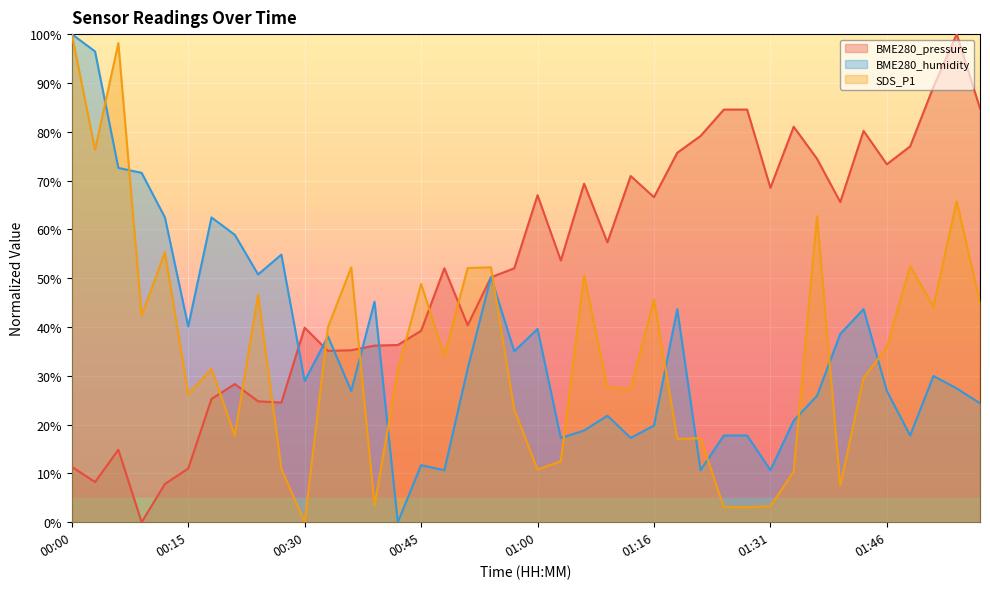

Between 00:30 and 00:36, which is larger?

00:30